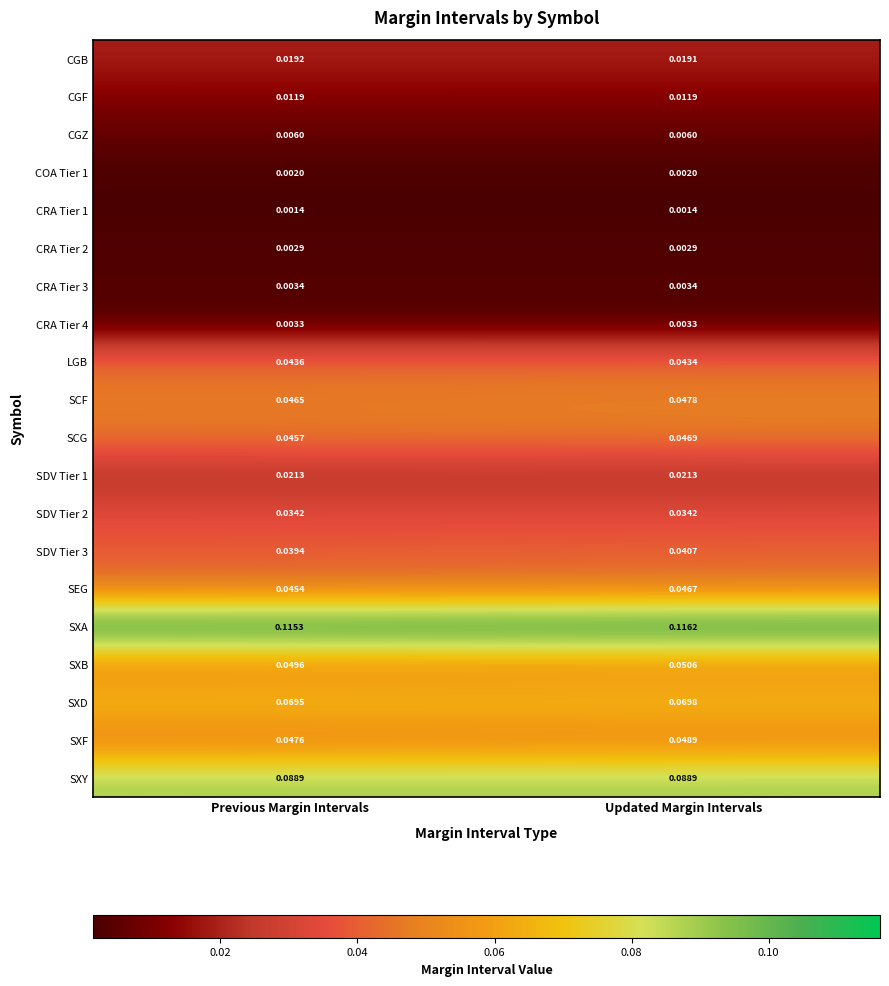

Which category has the highest value in the LGB series?

Previous Margin Intervals